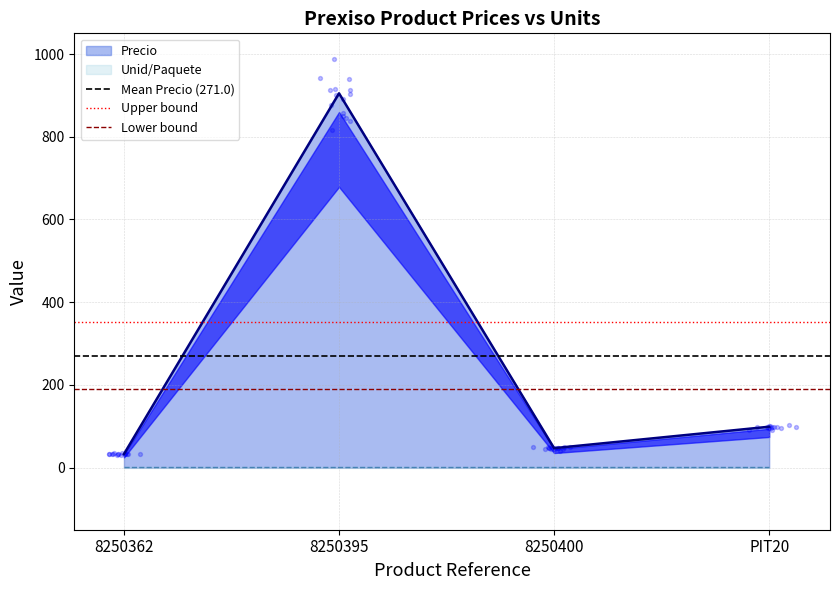

What is the total value across all series at 8250395?

813.1